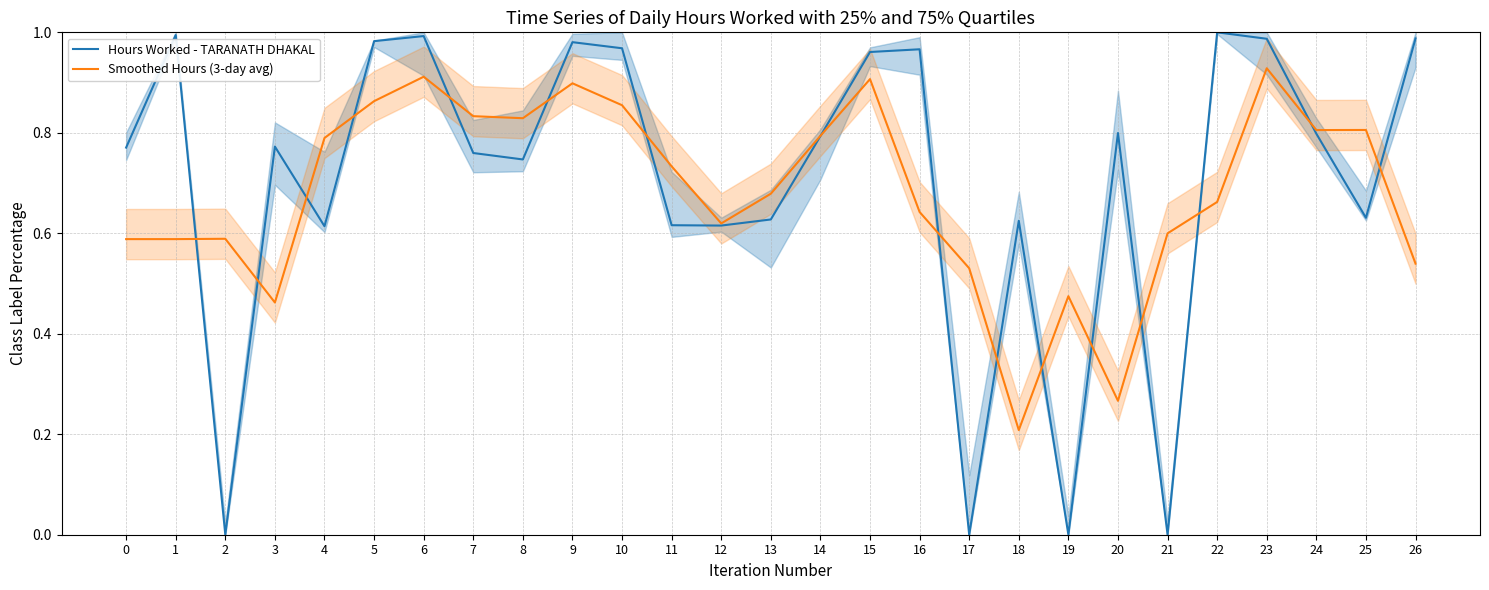

The Hours Worked - TARANATH DHAKAL series shows 0.0 at 17. True or false?

True